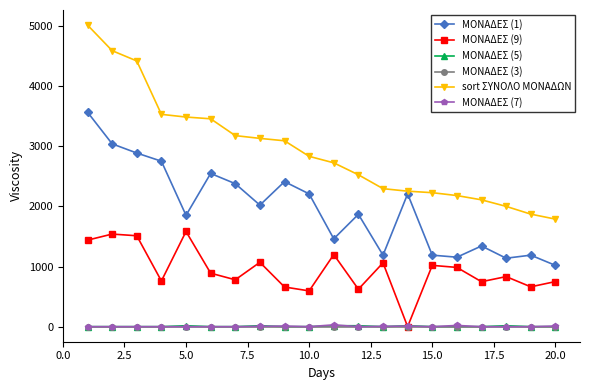

True or false: ΜΟΝΑΔΕΣ (1) and ΜΟΝΑΔΕΣ (5) cross at least once.

False